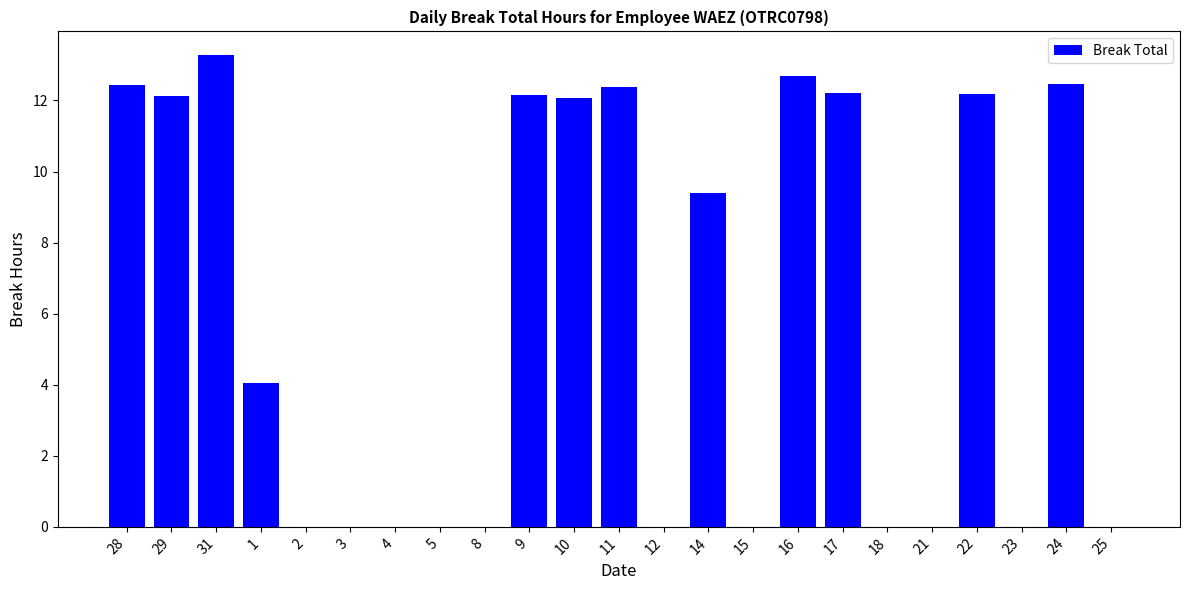

True or false: the data shows 4.7 at 29.

False